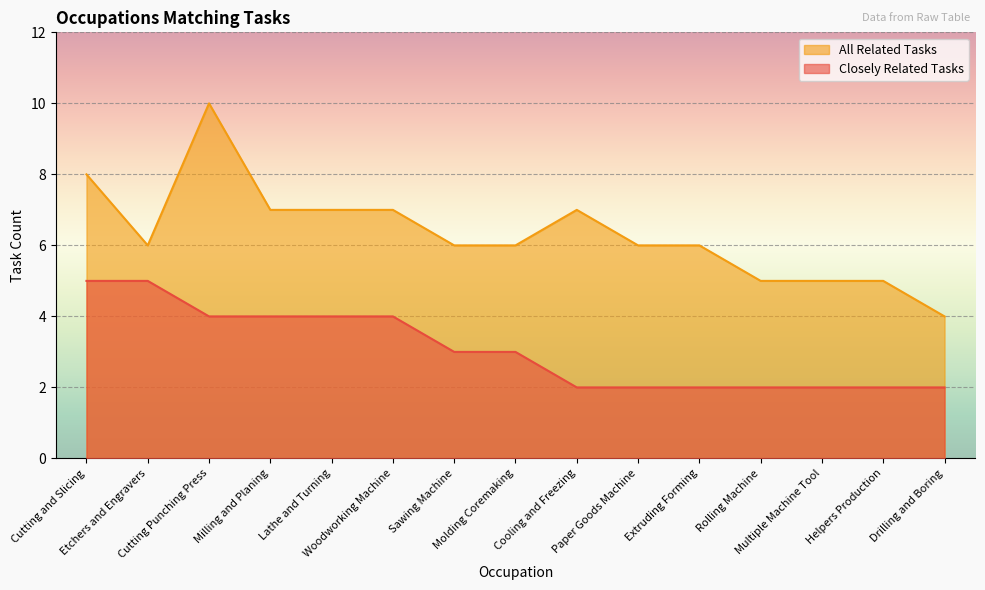

True or false: Closely Related Tasks has more than 2 points higher than both neighbors.

False